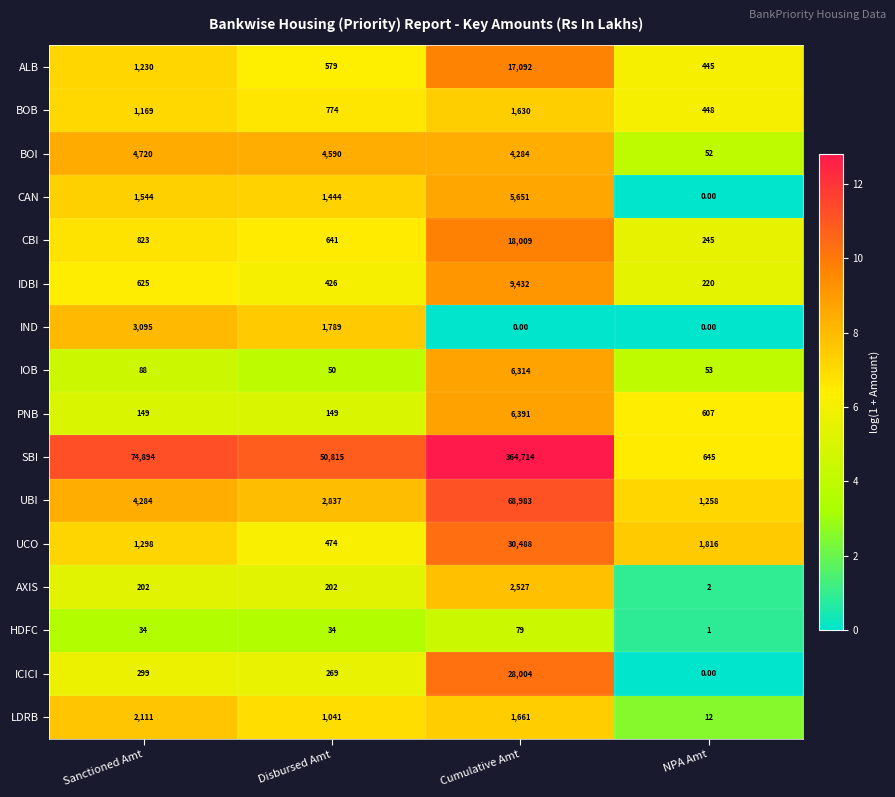

At which label does UBI reach its minimum?

NPA Amt